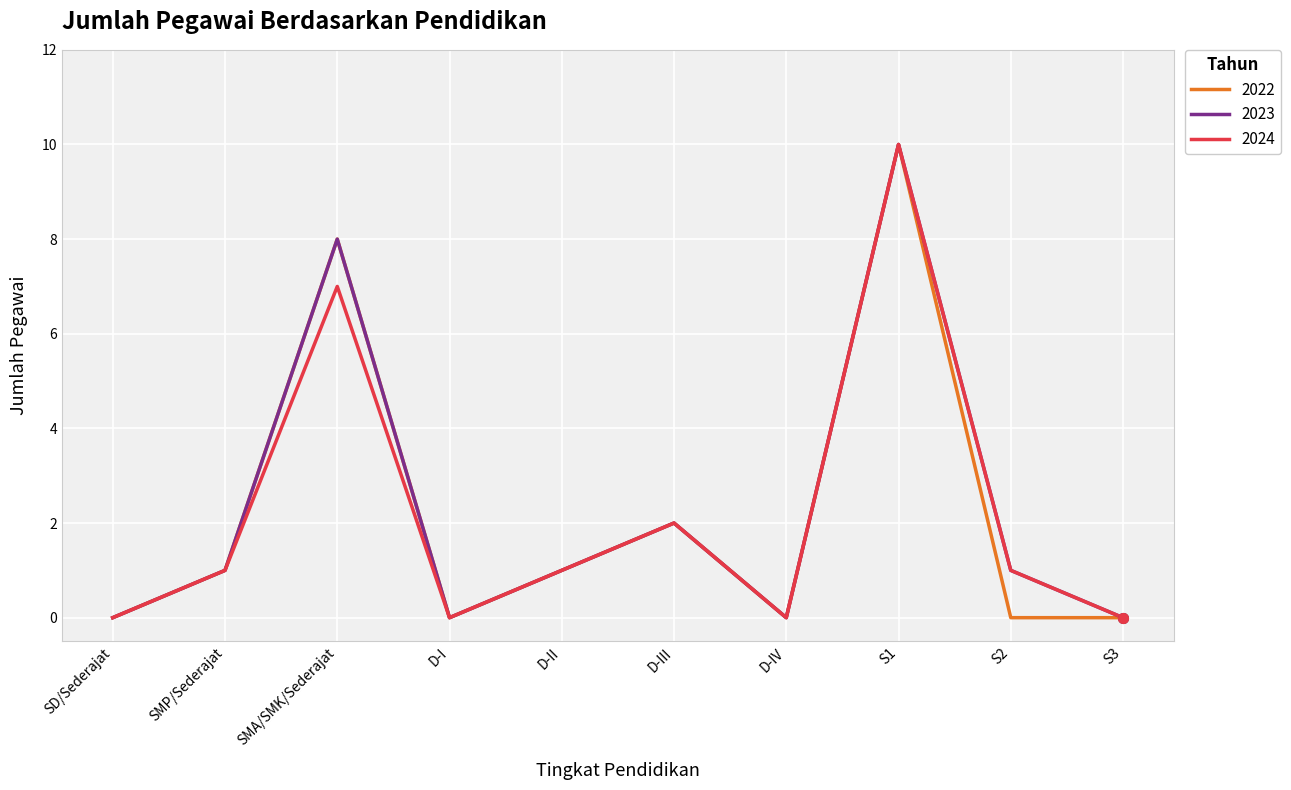

How many interior local peaks does the 2022 series have?

3